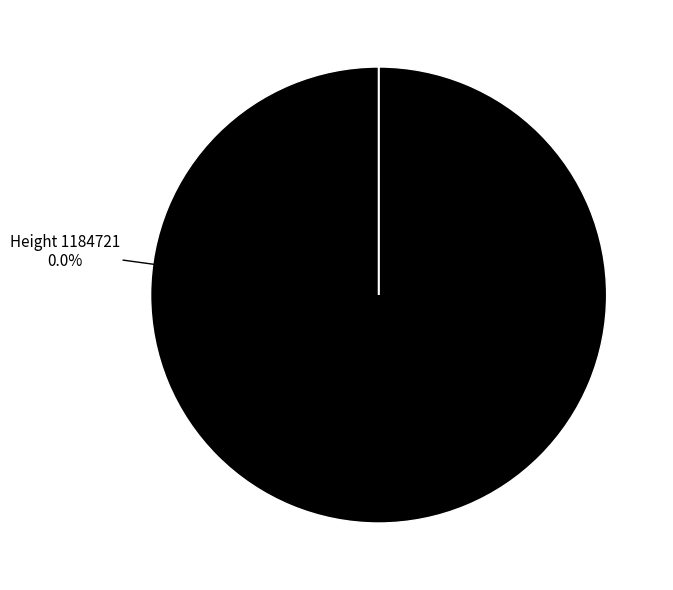

To the nearest percent, what is the combined percentage of 1184721 and 1184723?

100%